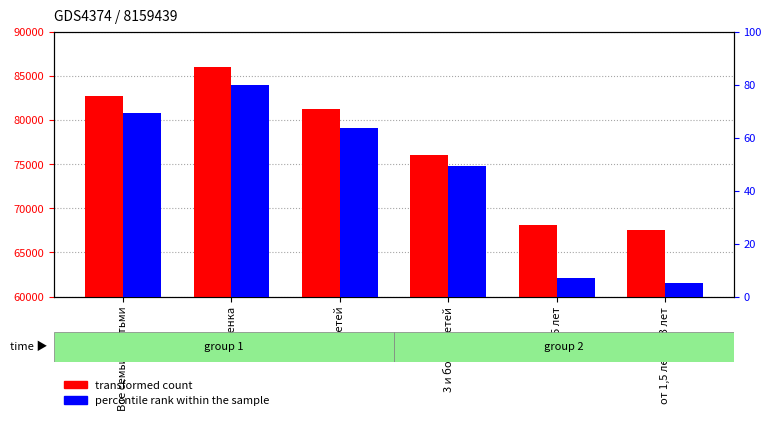

What is the label of the 1st bar from the right?

от 1,5 лет до 3 лет